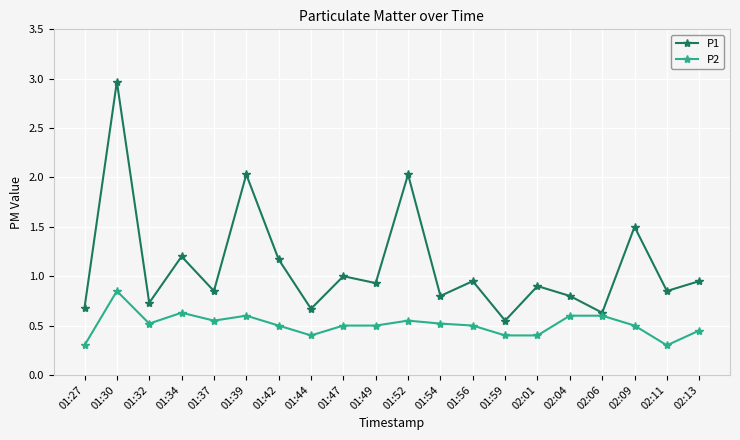

True or false: P1 has more than 0 points higher than both neighbors.

True